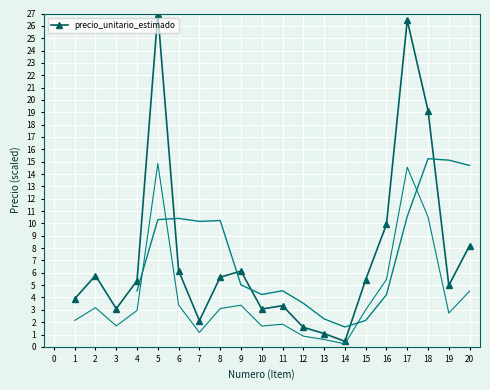

True or false: precio_unitario_estimado has a value of 1.5 at 15.

False